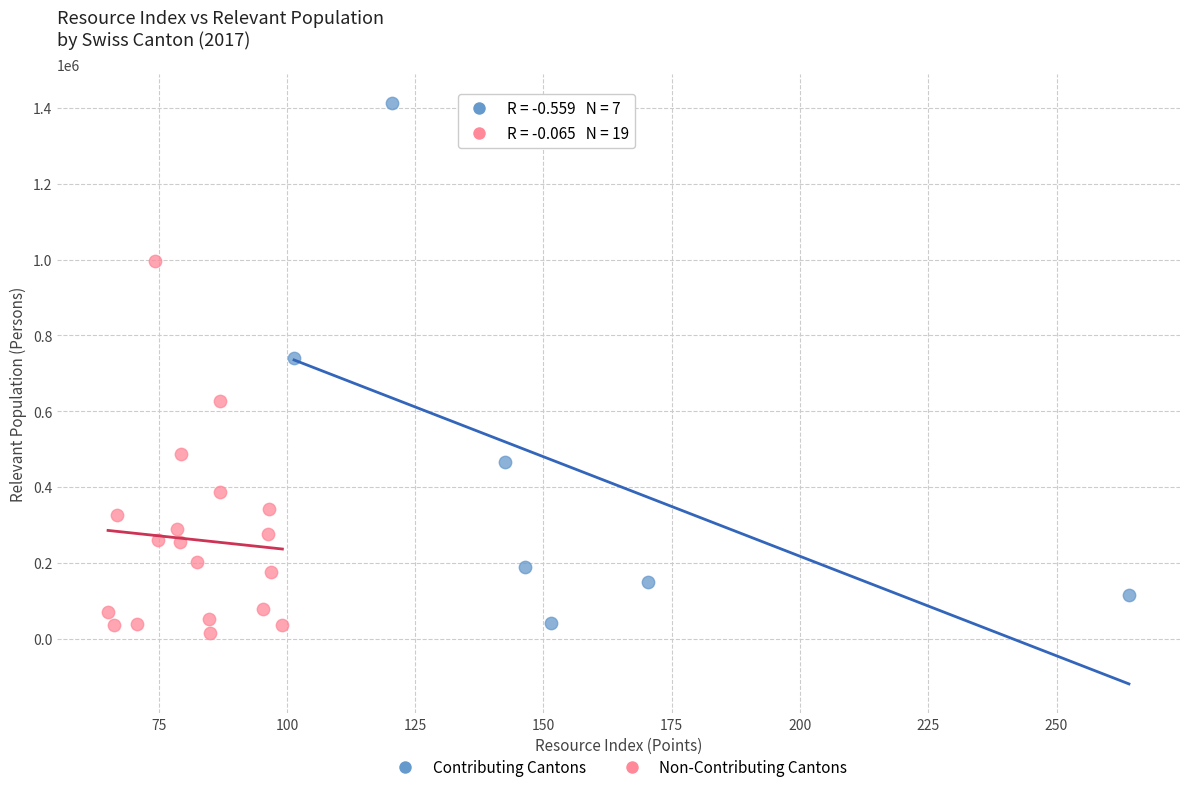

Which series has the widest spread of Y values?

Contributing Cantons